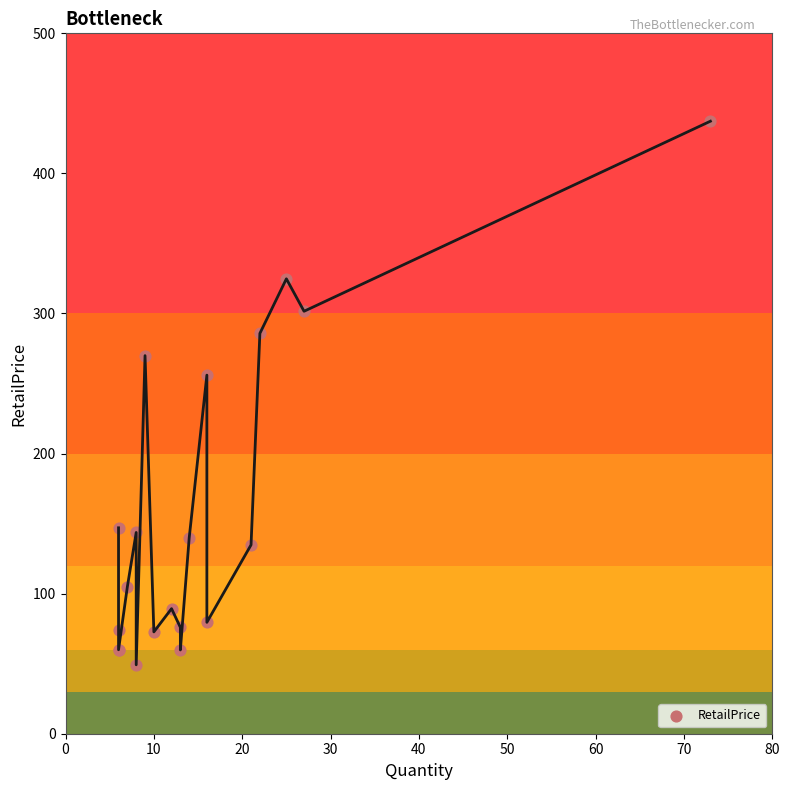

What Y value in the scatter plot is closest to 243?

256.0